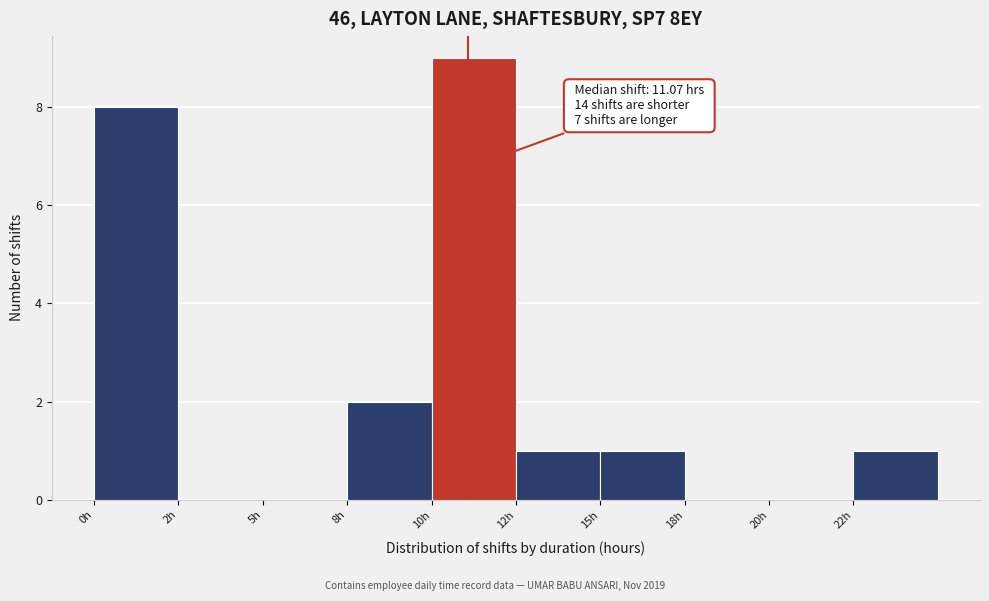

Reading left to right, what are all the values shown in this chart?

0h=8	2h=0	5h=0	8h=2	10h=9	12h=1	15h=1	18h=0	20h=0	22h=1